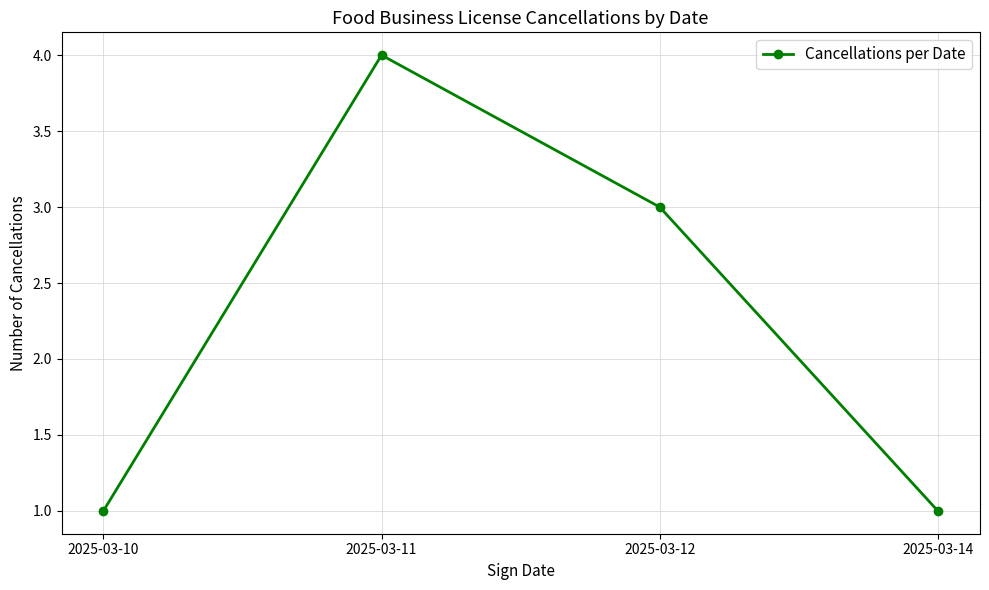

Reading right to left, transcribe all the data shown in this chart.

2025-03-14=1	2025-03-12=3	2025-03-11=4	2025-03-10=1